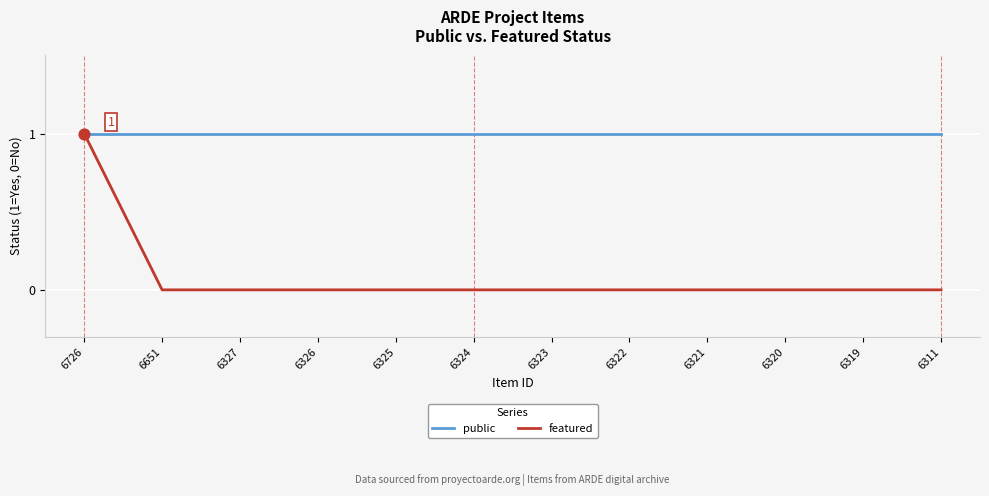

At which category is the sum across all series the highest?

6726